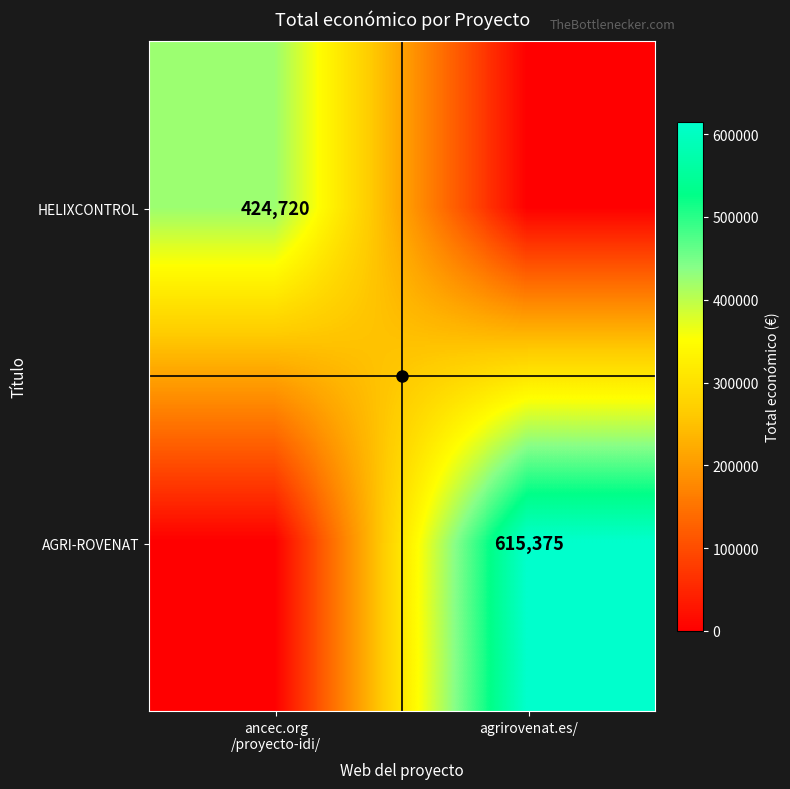

Is it true that AGRI-ROVENAT equals 971856 at agrirovenat.es/?

False